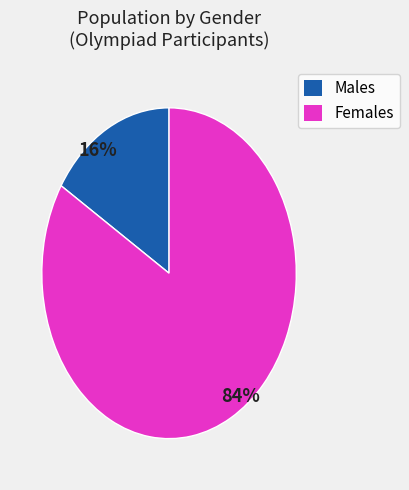

To the nearest percent, what is the average slice percentage?

50%